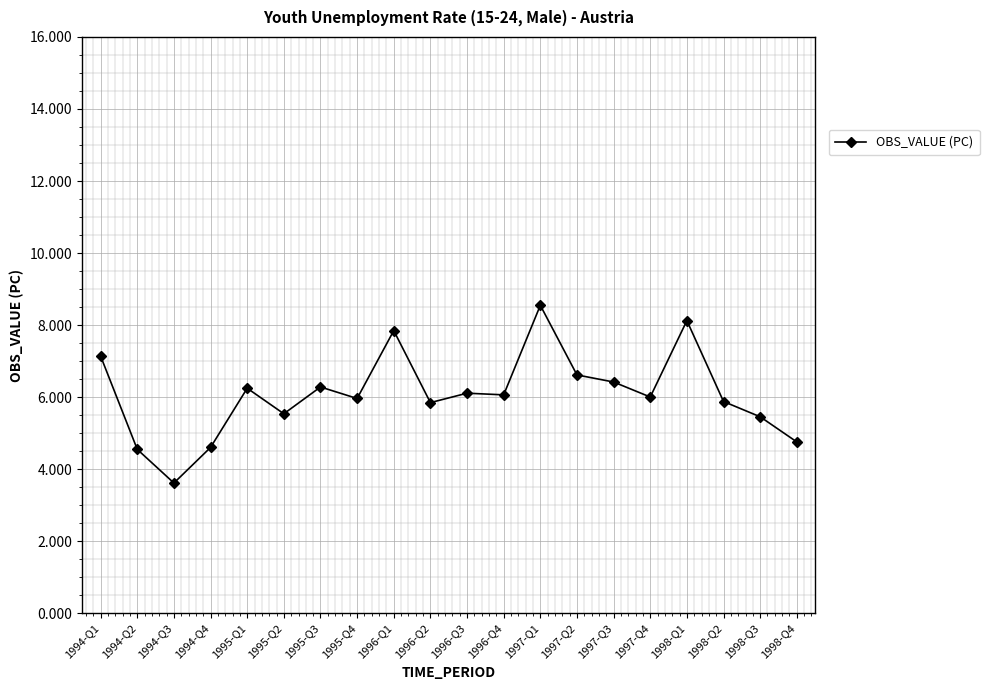

Where does the data first go above 6?

1994-Q1